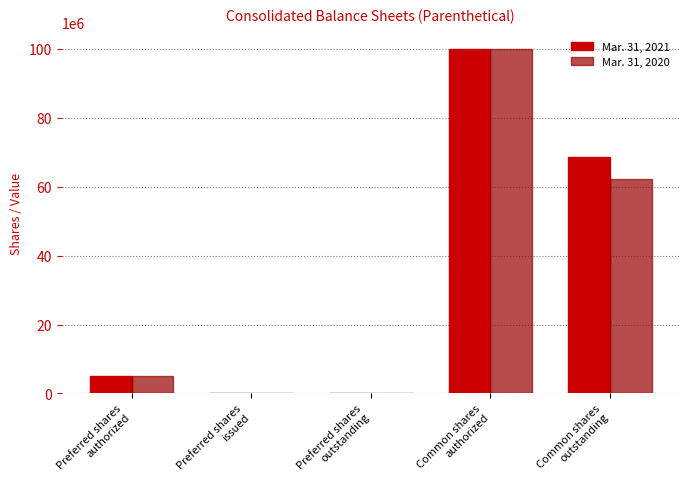

What is the maximum value for Mar. 31, 2020?

100000000